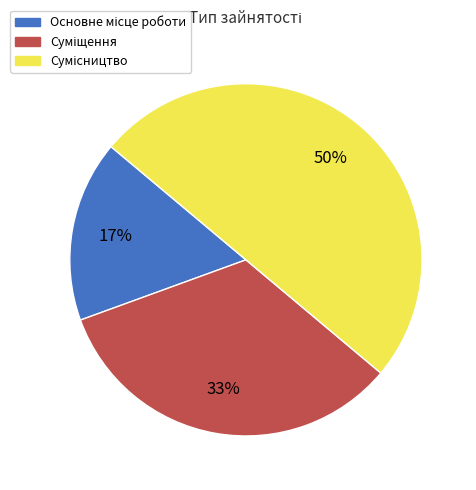

To the nearest percent, what is the difference between the largest and smallest slice percentages?

33%